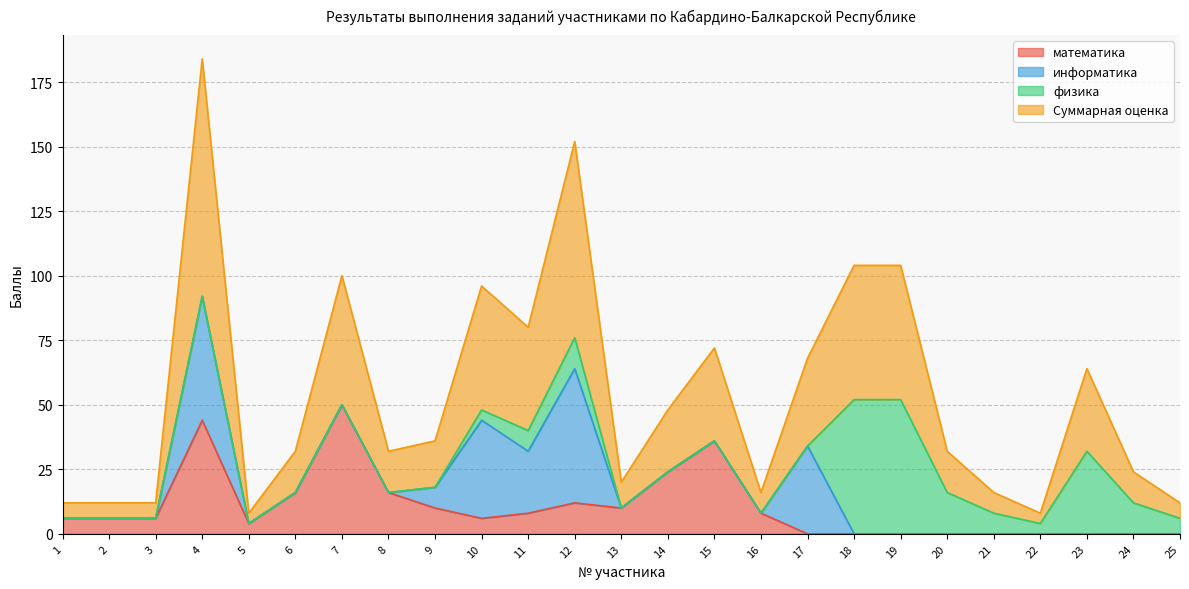

At how many categories does at least one series exceed 16?

12